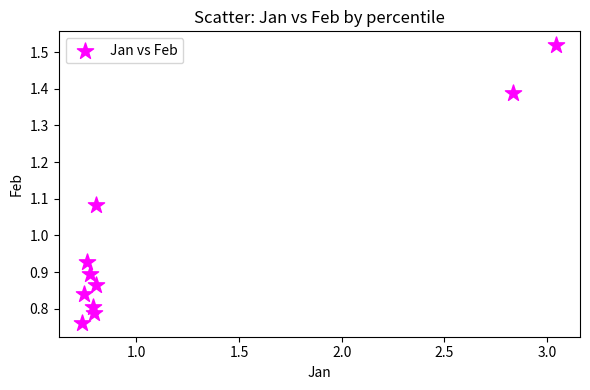

What is the average X value?

1.2